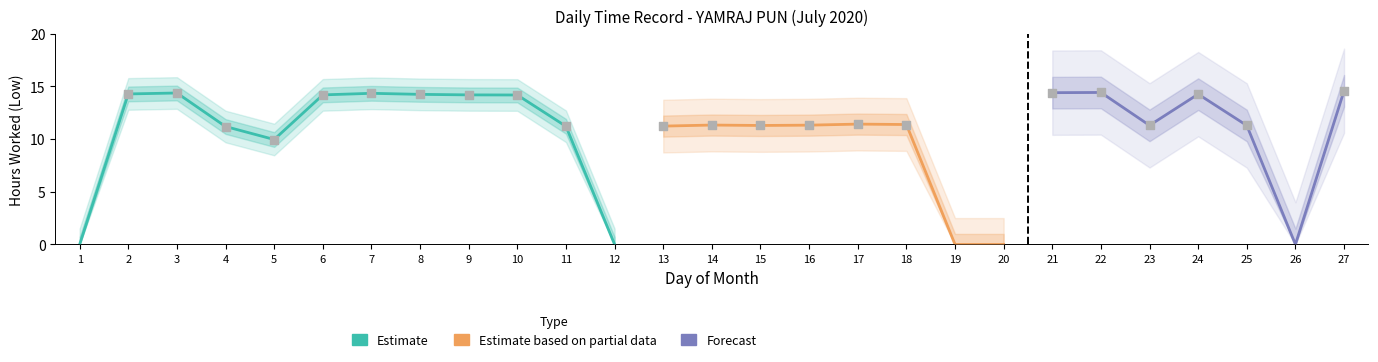

Between 2 and 10, which is larger?

2